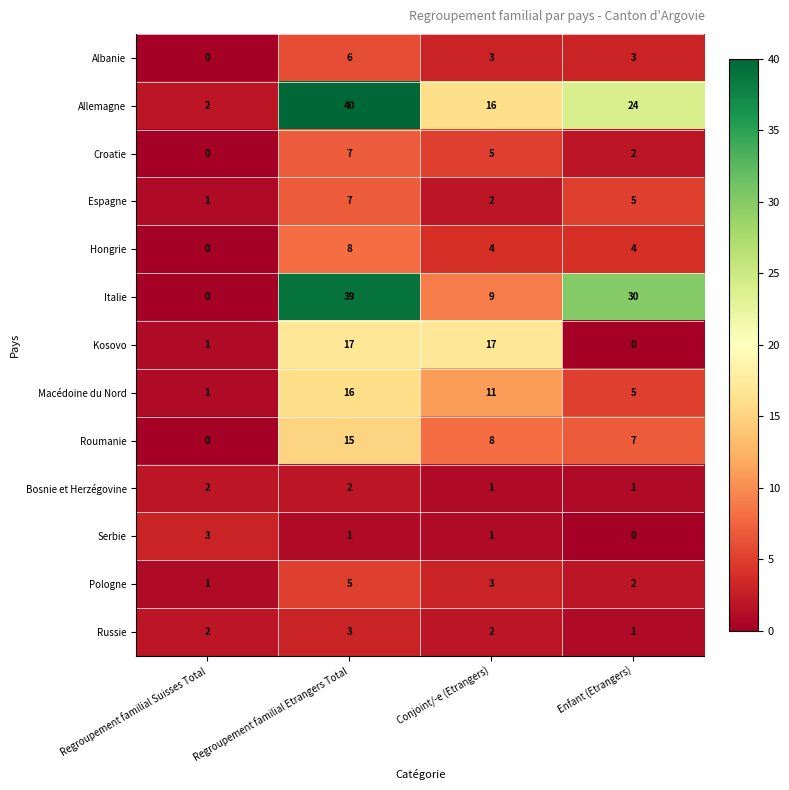

Is it true that Serbie equals 1 at Regroupement familial Etrangers Total?

True